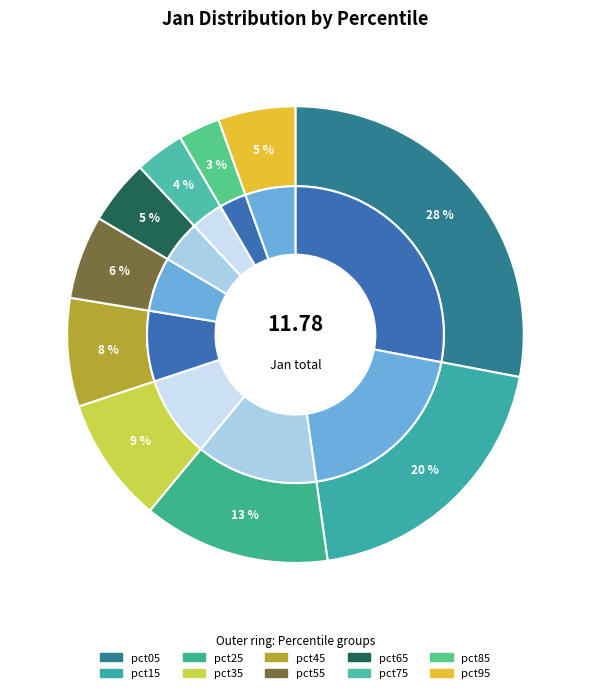

To the nearest percent, what is the difference between the largest and smallest slice percentages?

25%